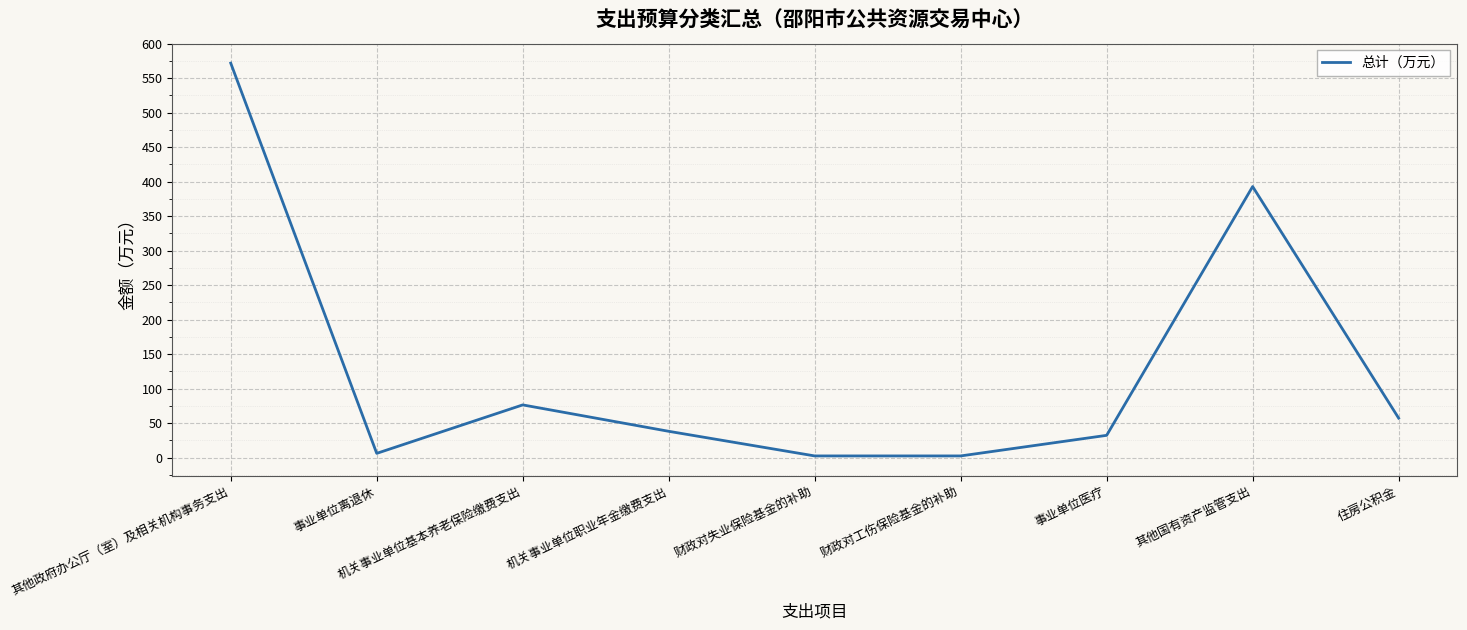

What is the difference between the maximum and minimum values?

569.3